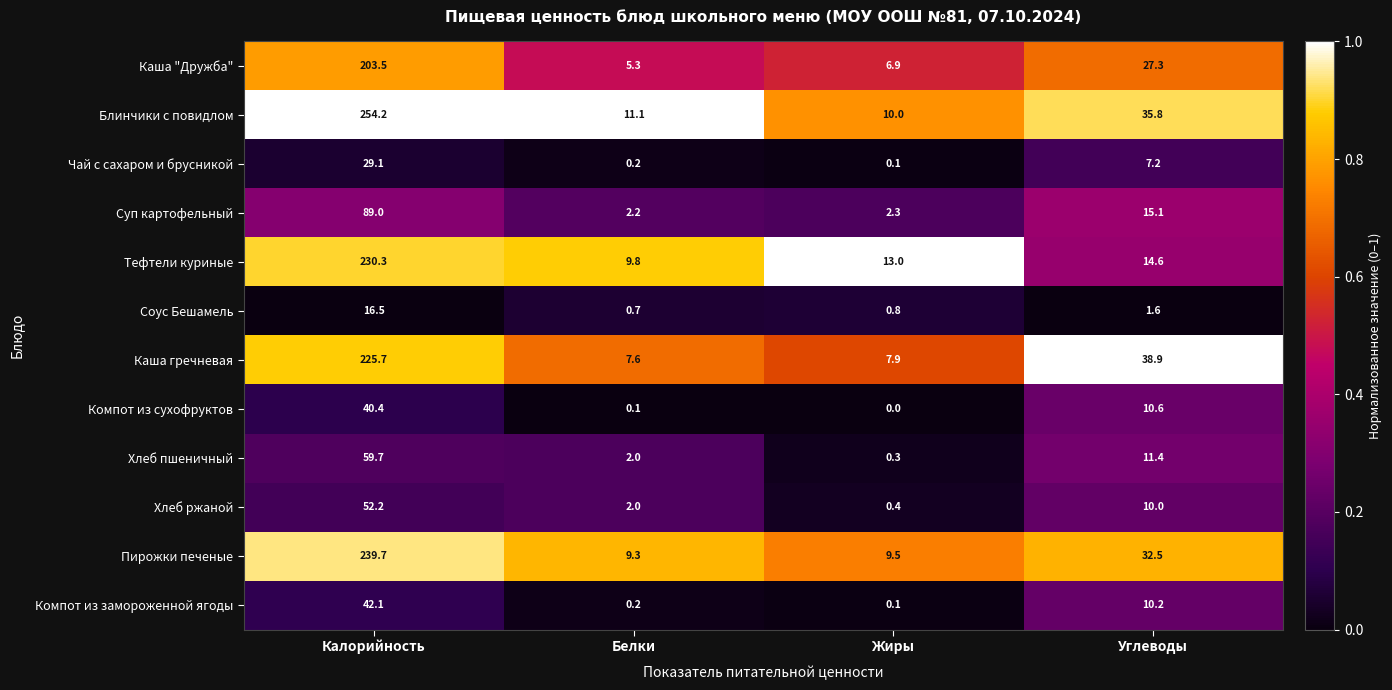

At which category is the sum across all series the highest?

Калорийность